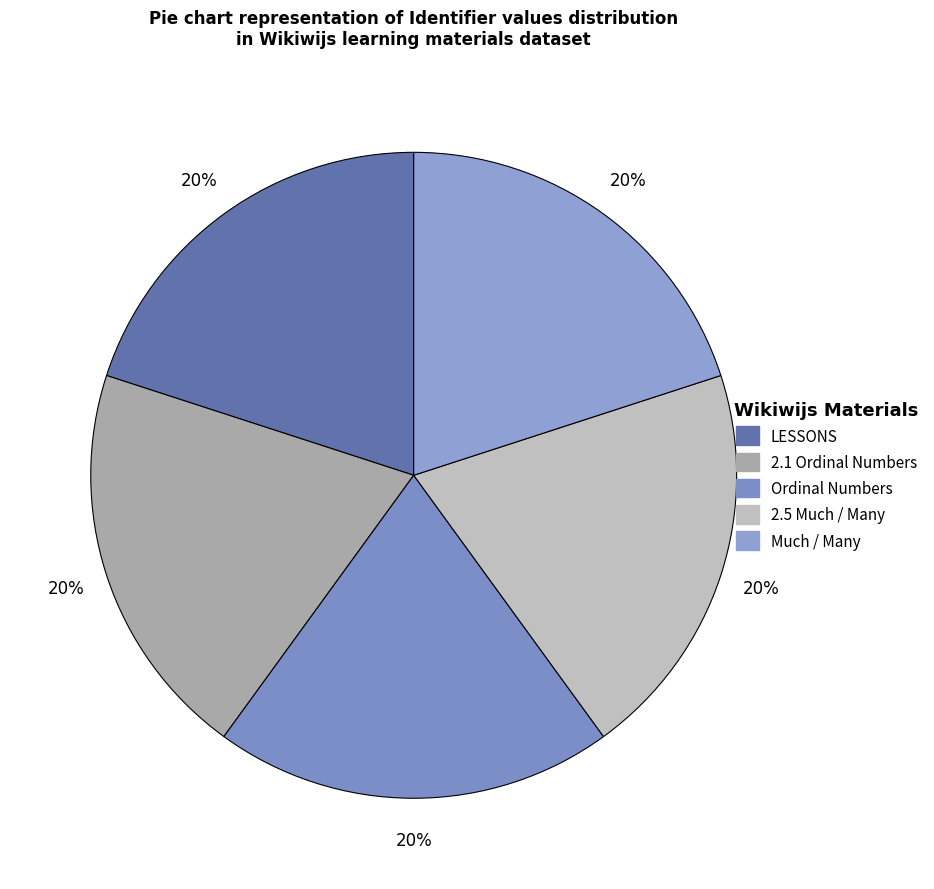

Do LESSONS and 2.1 Ordinal Numbers together represent more than half of the pie?

No